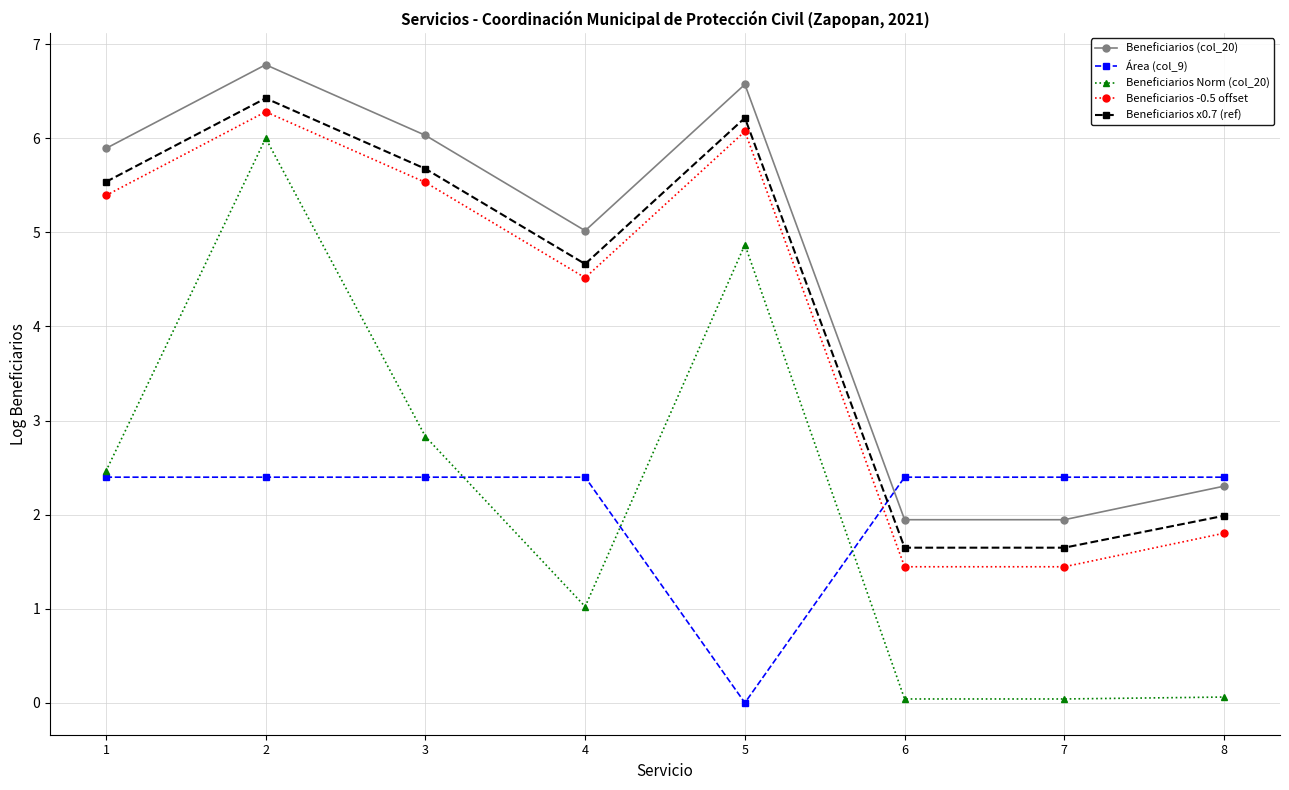

Which label corresponds to the largest value in the chart?

2